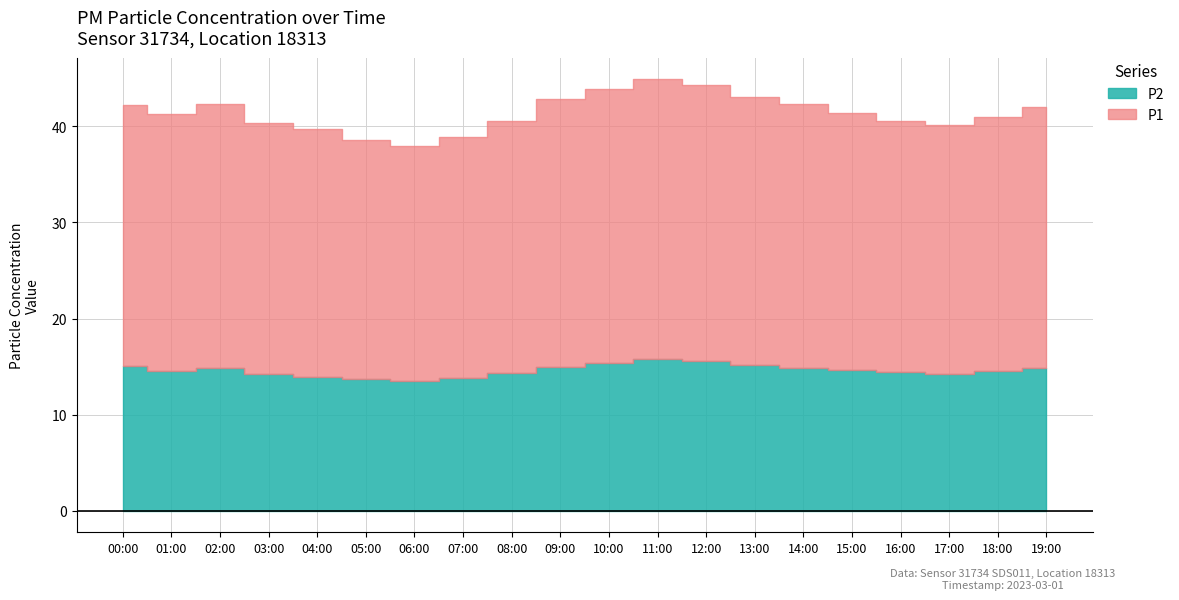

What position from the left is 16:00?

17